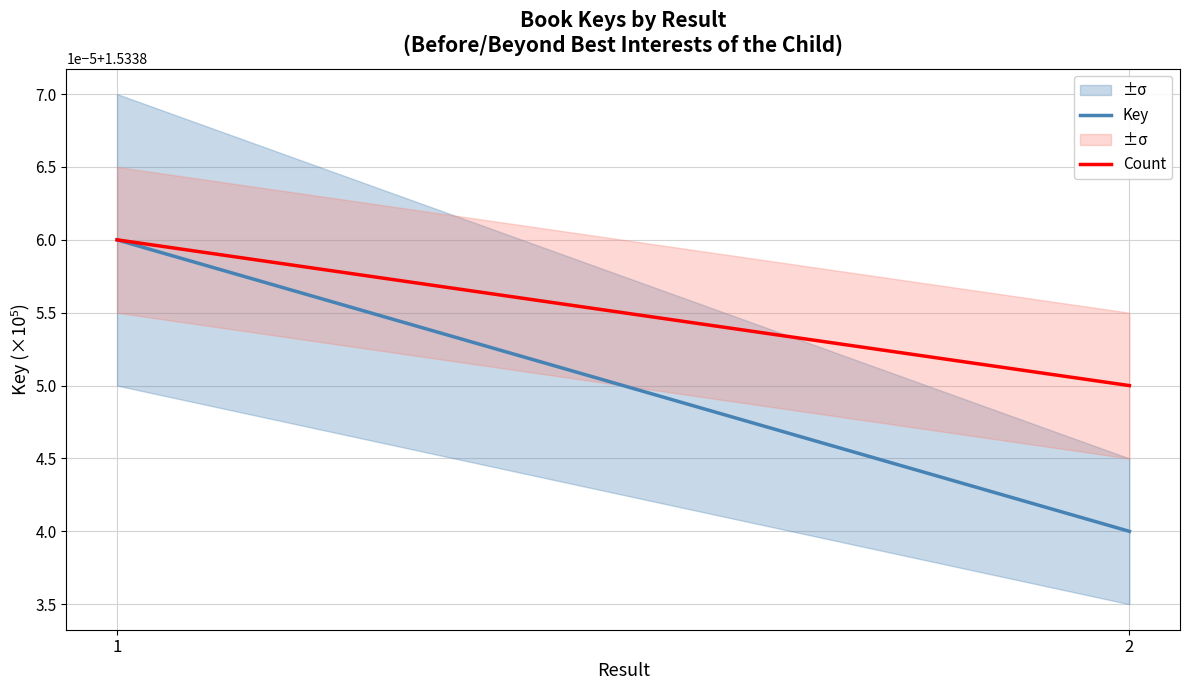

Reading left to right, list all the values displayed in this chart.

Key: 1=1.5	2=1.5
Count: 1=1.5	2=1.5